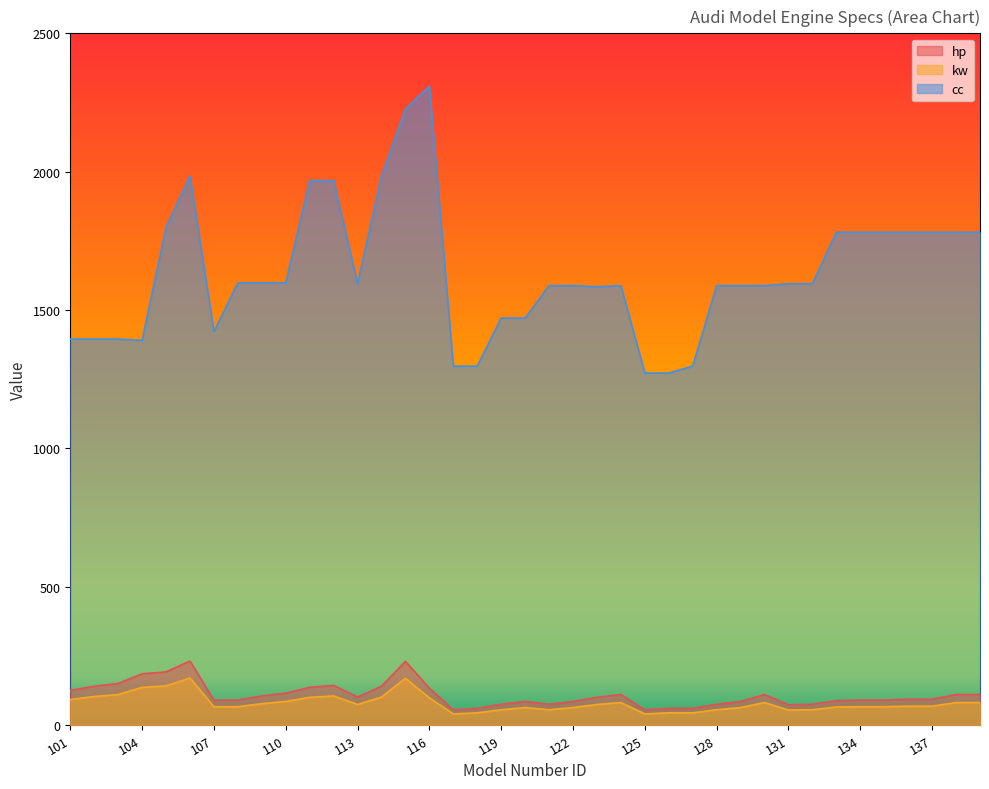

True or false: kw has more than 1 interior local peaks.

True